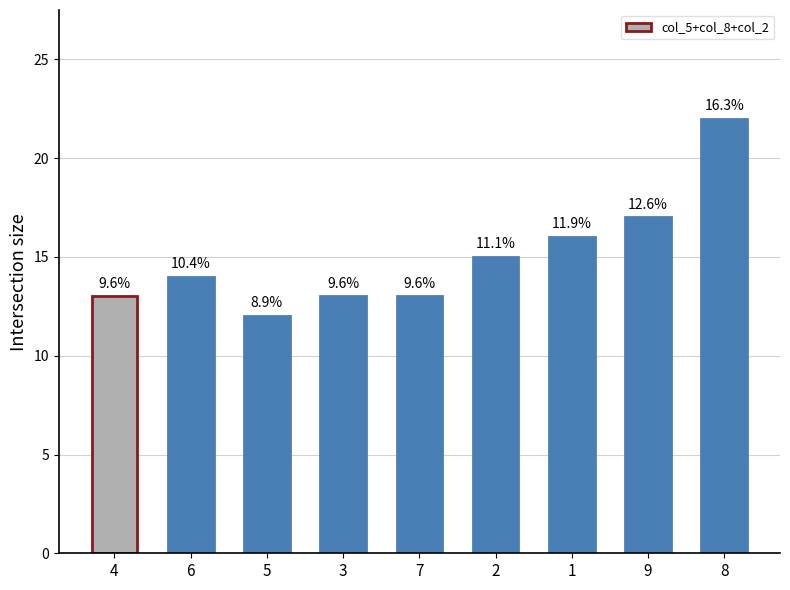

Are the bars horizontal?

No